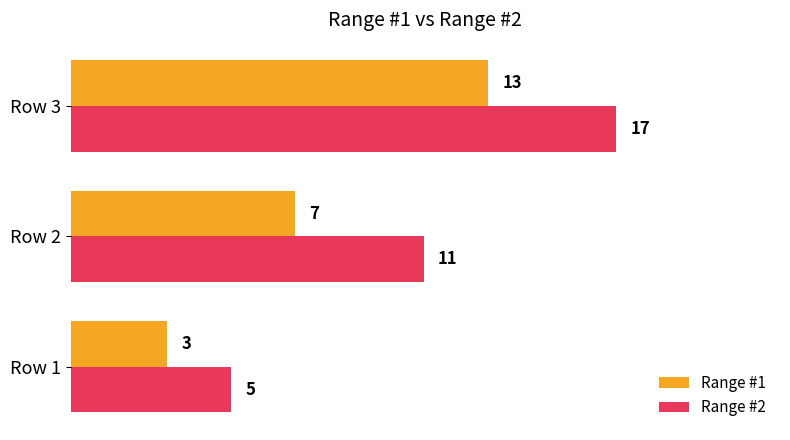

Where is Range #2 nearest to the value 11?

Row 2